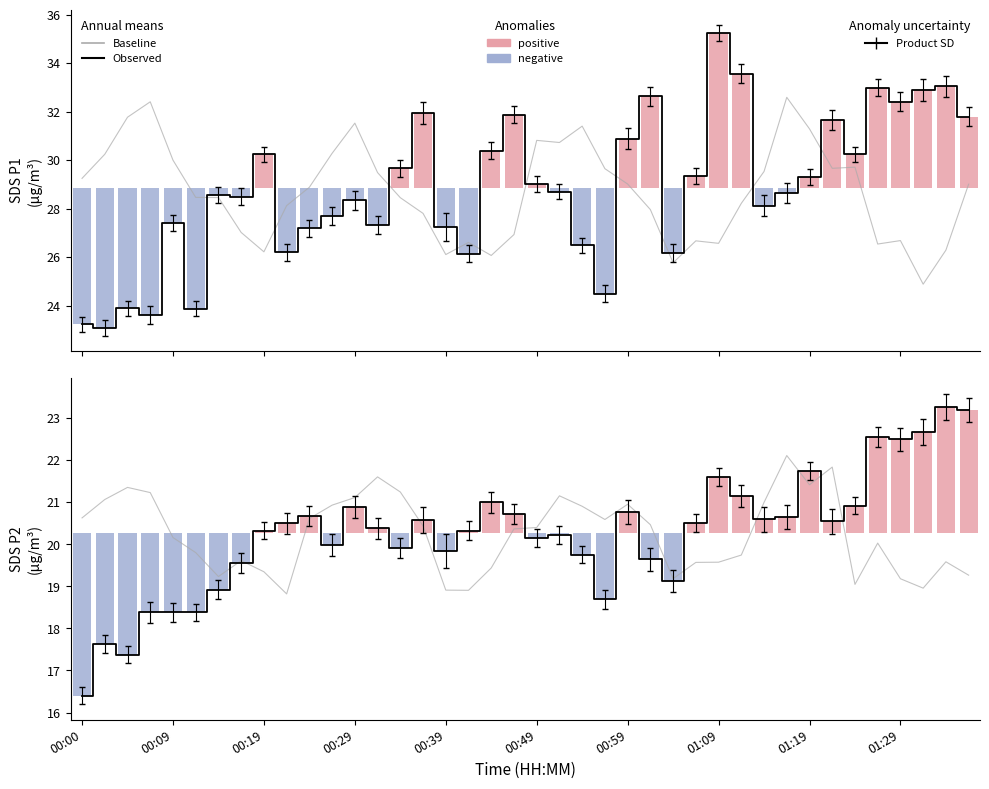

What is the spread (max minus min) of values at 30?

0.4